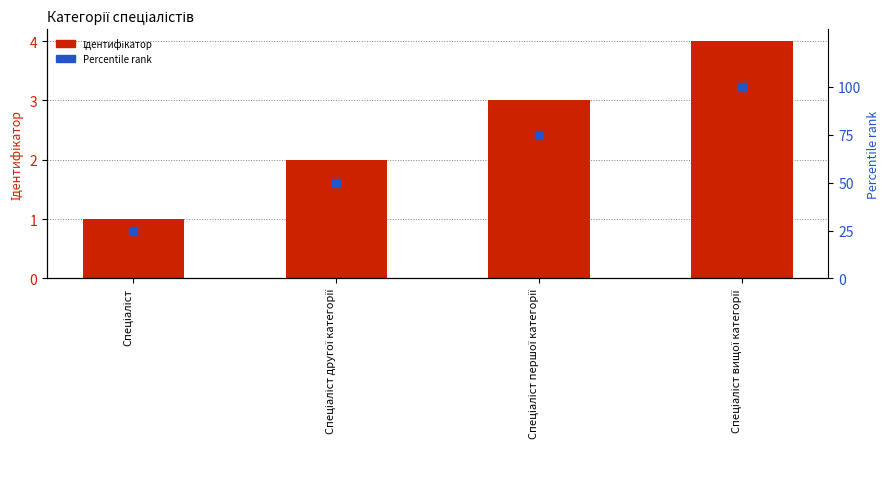

What are all the series names shown in the legend?

Ідентифікатор, Percentile rank